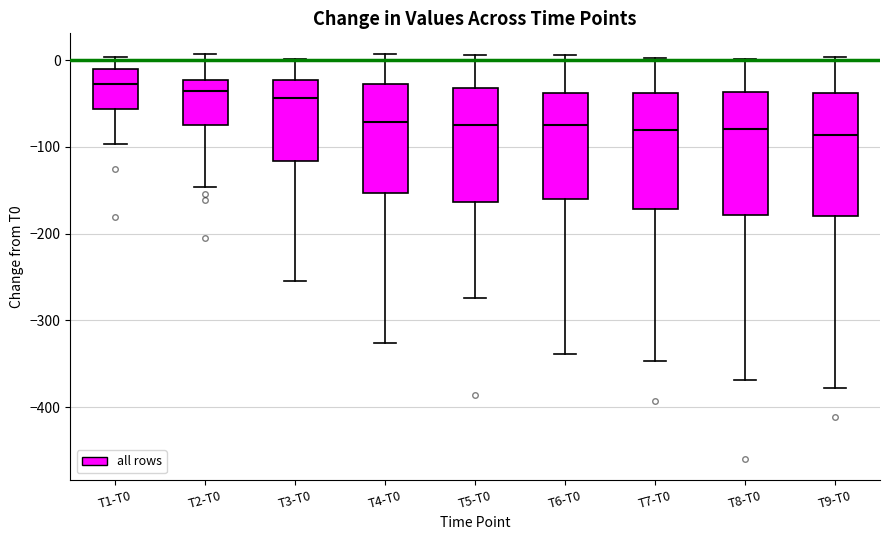

Reading left to right, transcribe this box plot: for each box, give where its median line is, the range the box spans, and where its two whiskers end, as read against the y-axis. The values are not printed on the chart, so give them approximately, as read against the axis.

T1-T0: median -30, box -60 to -10, whiskers -100 to 0
T2-T0: median -40, box -70 to -20, whiskers -150 to 10
T3-T0: median -40, box -120 to -20, whiskers -250 to 0
T4-T0: median -70, box -150 to -30, whiskers -330 to 10
T5-T0: median -80, box -160 to -30, whiskers -270 to 10
T6-T0: median -70, box -160 to -40, whiskers -340 to 10
T7-T0: median -80, box -170 to -40, whiskers -350 to 0
T8-T0: median -80, box -180 to -40, whiskers -370 to 0
T9-T0: median -90, box -180 to -40, whiskers -380 to 0